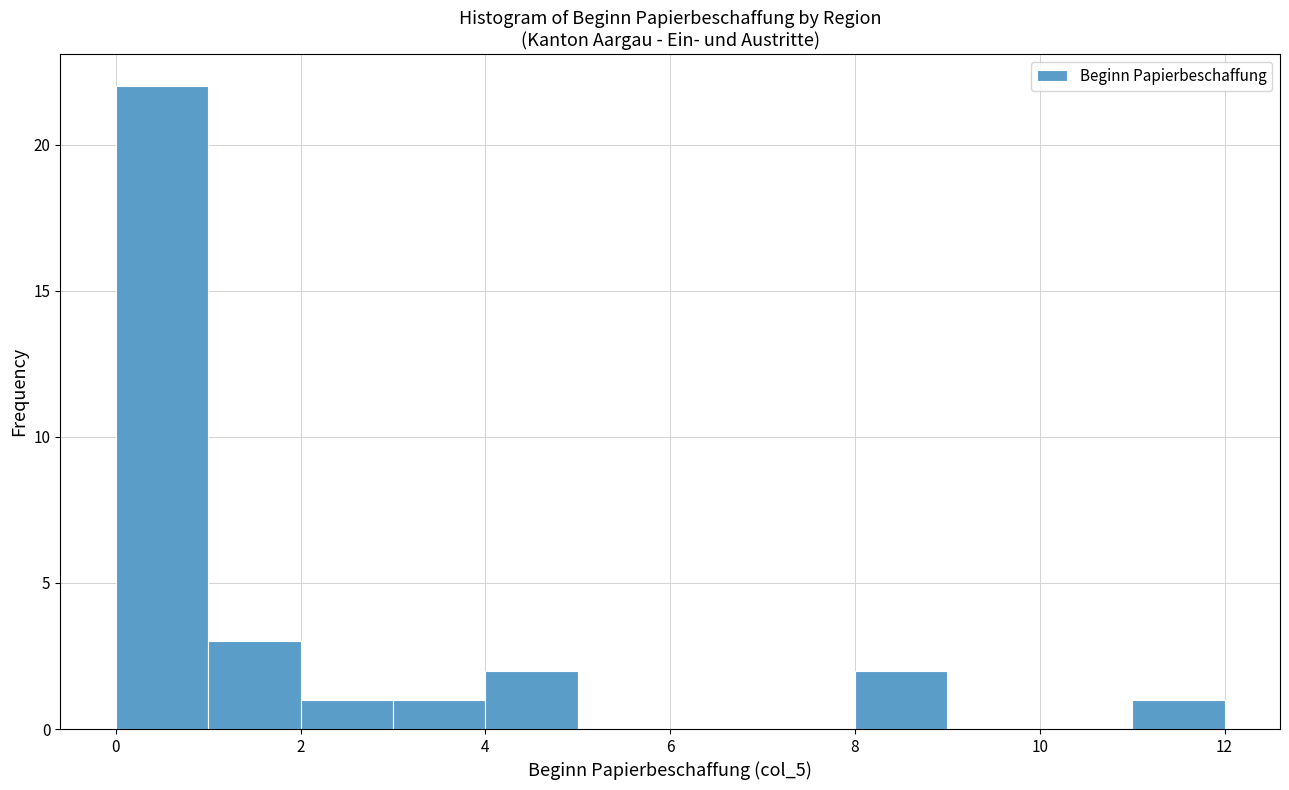

Reading left to right, transcribe this chart: for each bar, give the range it covers on the x-axis and its height. The values are not printed on the chart, so give them approximately, as read against the axis.

0 to 1: 22
1 to 2: 3
2 to 3: 1
3 to 4: 1
4 to 5: 2
5 to 6: 0
6 to 7: 0
7 to 8: 0
8 to 9: 2
9 to 10: 0
10 to 11: 0
11 to 12: 1